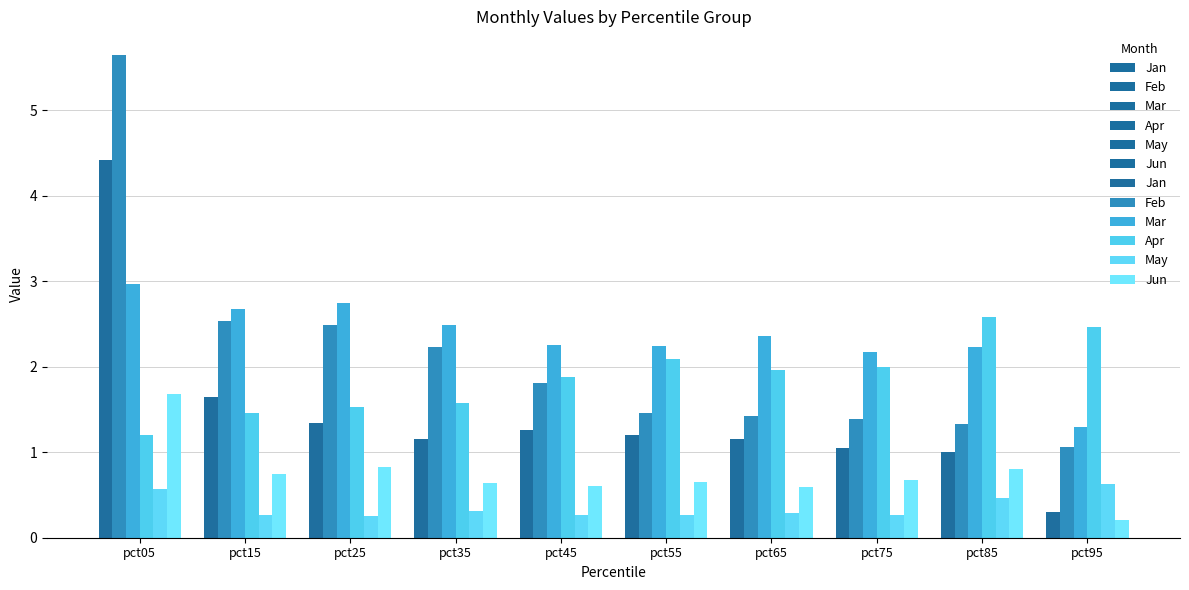

Reading left to right, transcribe all the data shown in this chart.

Jan: 4.4	1.6	1.3	1.2	1.3	1.2	1.2	1.1	1.0	0.3
Feb: 5.6	2.5	2.5	2.2	1.8	1.5	1.4	1.4	1.3	1.1
Mar: 3.0	2.7	2.7	2.5	2.3	2.2	2.4	2.2	2.2	1.3
Apr: 1.2	1.5	1.5	1.6	1.9	2.1	2.0	2.0	2.6	2.5
May: 0.6	0.3	0.3	0.3	0.3	0.3	0.3	0.3	0.5	0.6
Jun: 1.7	0.7	0.8	0.6	0.6	0.7	0.6	0.7	0.8	0.2